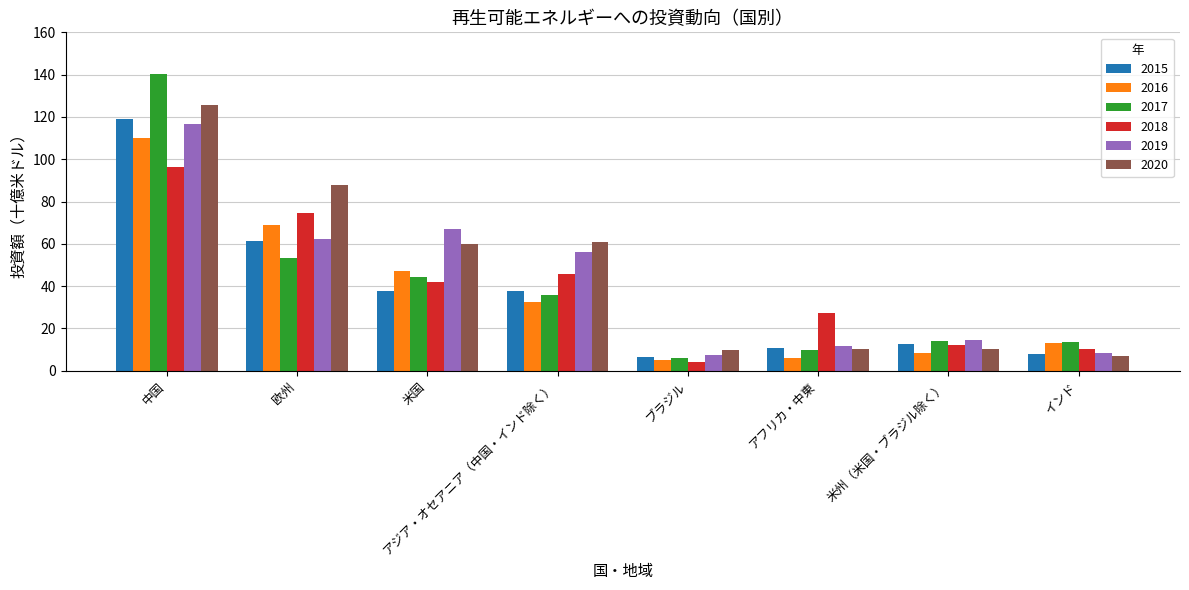

Where is 2018 nearest to the value 50?

アジア・オセアニア（中国・インド除く）